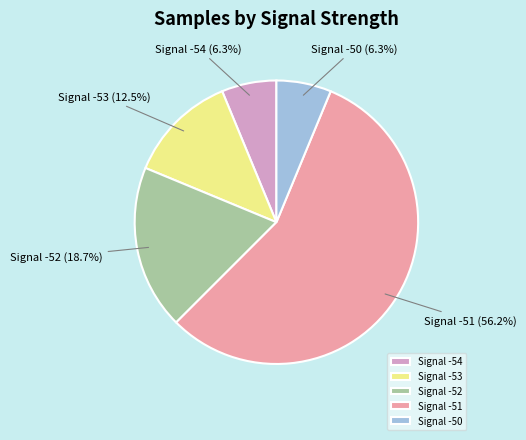

What percentage is NOT represented by Signal -54?

93.7%